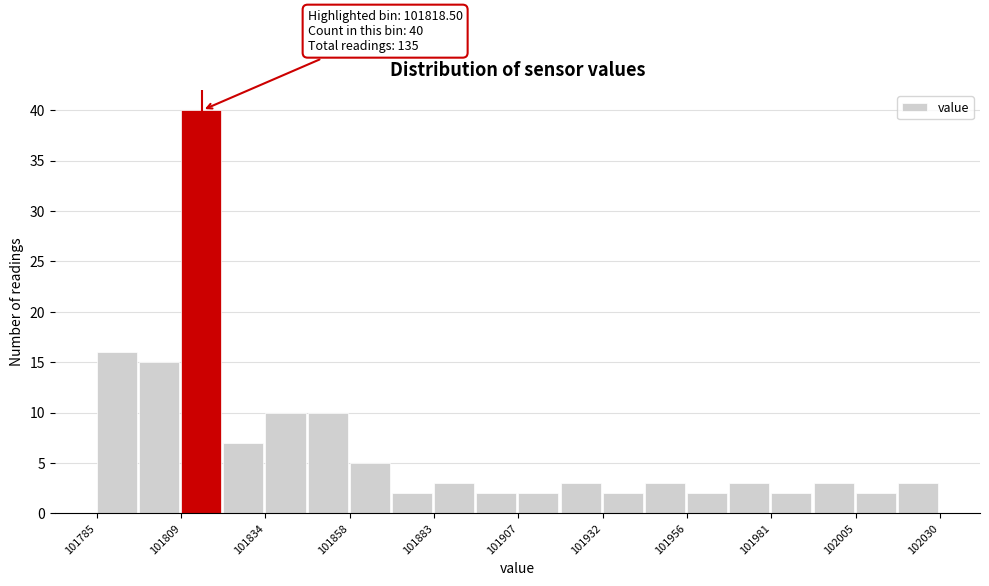

Read against the x-axis, roughly where is the centre of the tallest bar?

101815